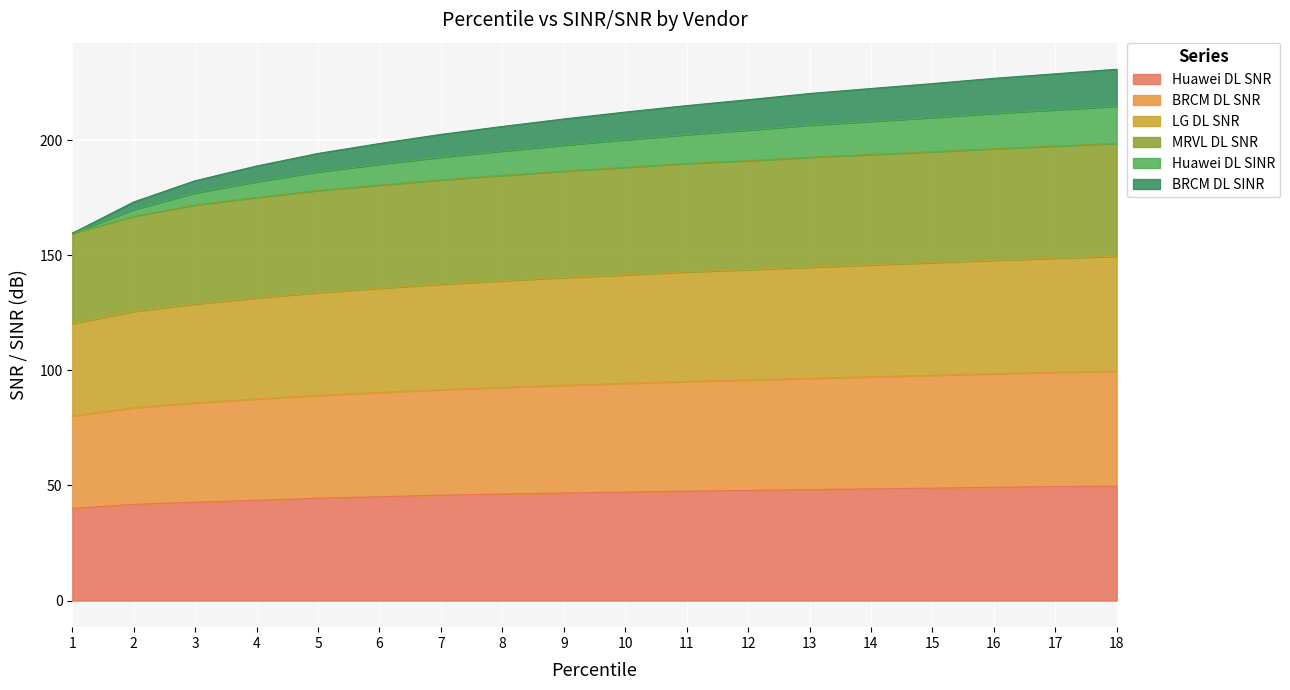

What is the highest value of the Huawei DL SNR series?

49.8